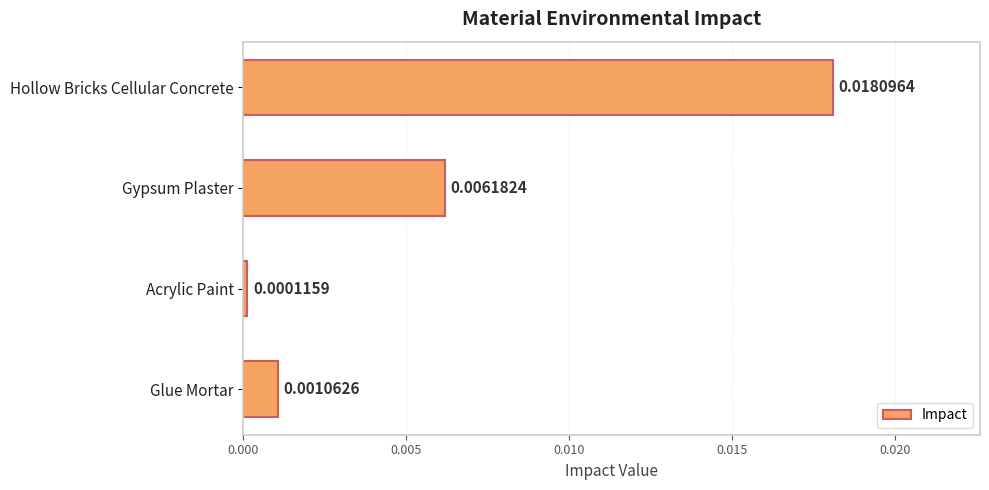

Which category has the highest value across all series?

Hollow Bricks Cellular Concrete